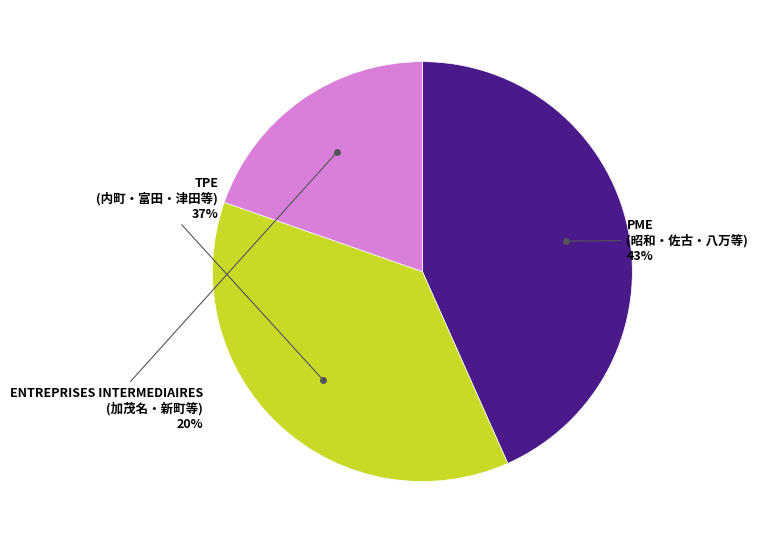

How many slices are in this pie chart?

3